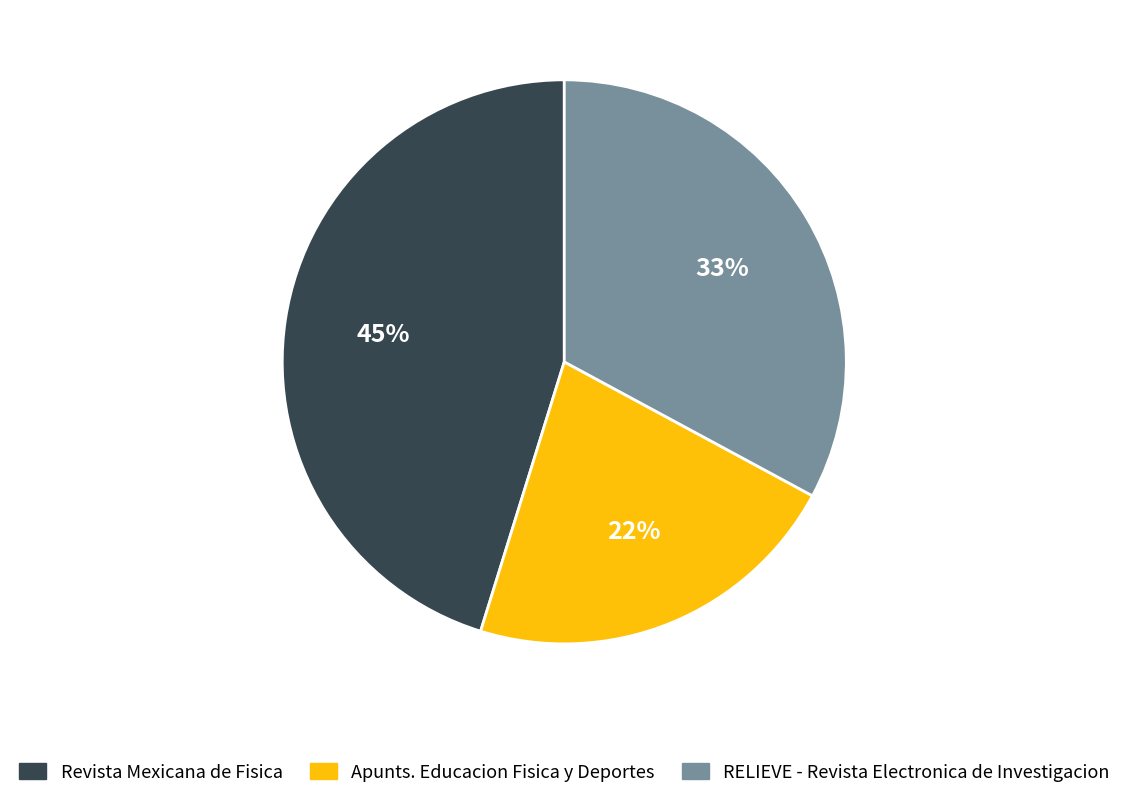

Is there any slice that represents more than half of the pie?

No